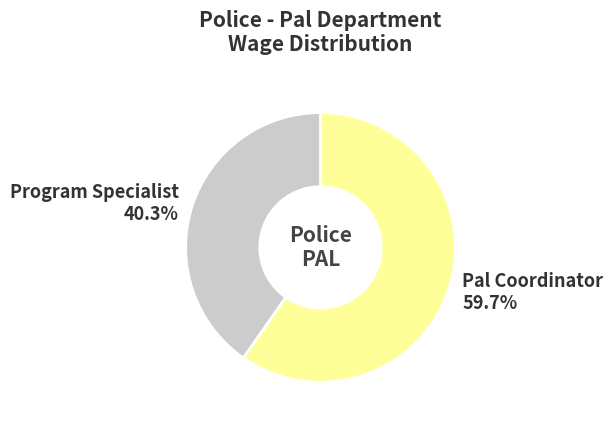

Which category has the biggest portion of the pie?

Pal Coordinator